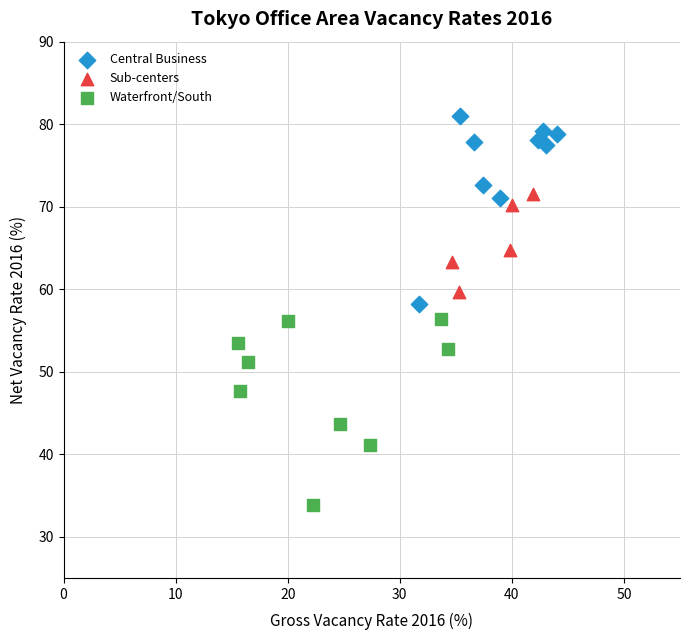

Which series reaches the maximum Y coordinate?

Central Business